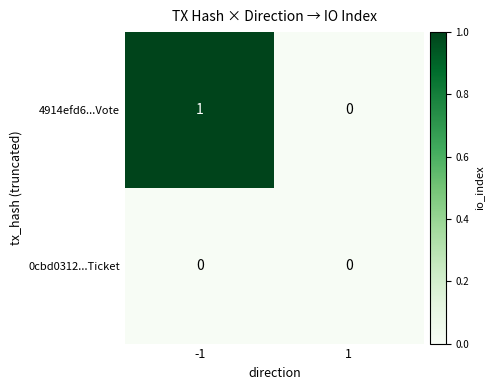

List the series in order of their overall mean, lowest first.

0cbd0312...Ticket, 4914efd6...Vote